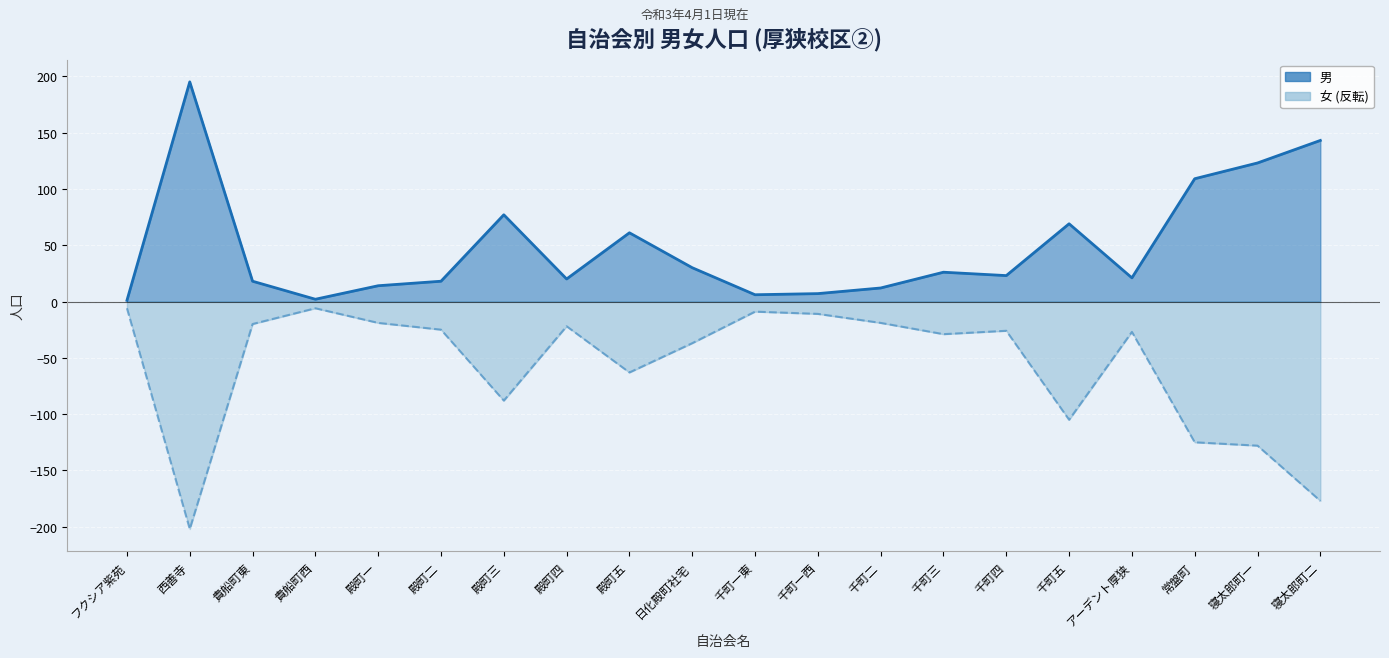

At which label does 男 reach its minimum?

フクシア紫苑